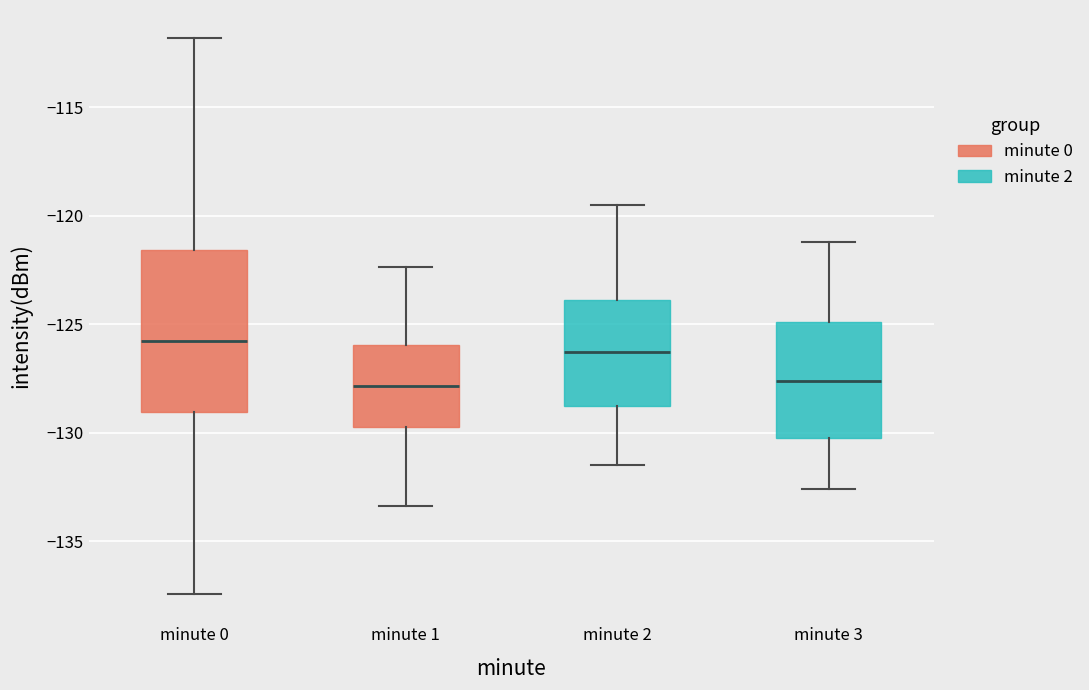

Reading left to right, read every box against the y-axis: the position of its median line, the range the box covers, and the ends of its whiskers. The values are not printed on the chart, so give them approximately, as read against the axis.

minute 0: median -126.0, box -129.0 to -121.5, whiskers -137.5 to -112.0
minute 1: median -128.0, box -129.5 to -126.0, whiskers -133.5 to -122.5
minute 2: median -126.5, box -129.0 to -124.0, whiskers -131.5 to -119.5
minute 3: median -127.5, box -130.0 to -125.0, whiskers -132.5 to -121.0